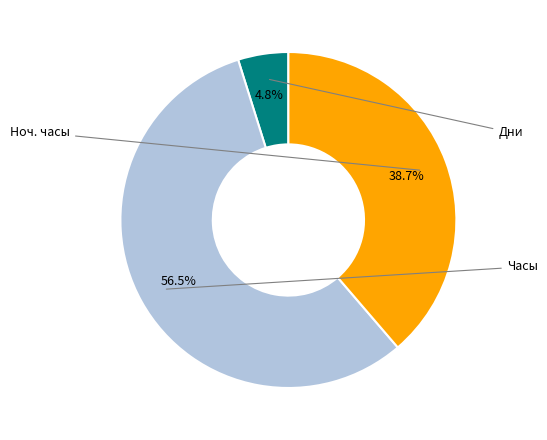

Is there any slice that represents more than half of the pie?

Yes